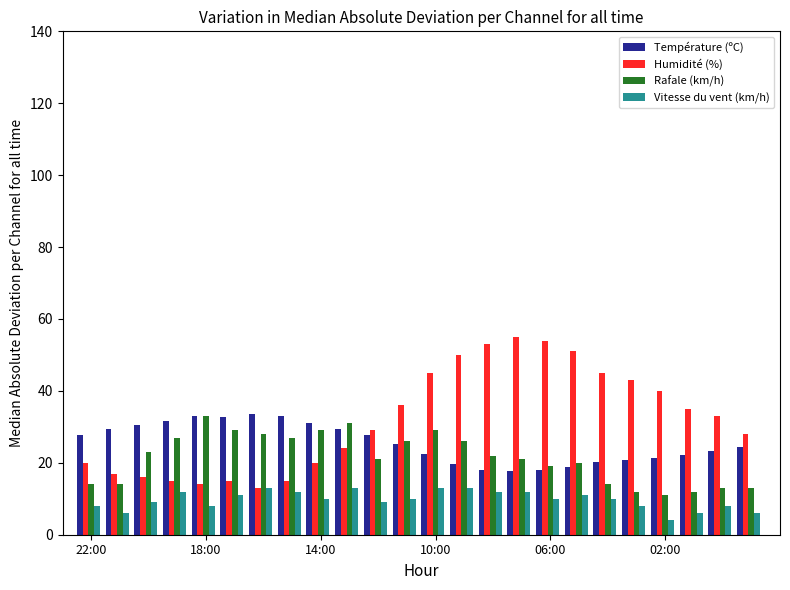

Which series has the widest spread of values?

Humidité (%)